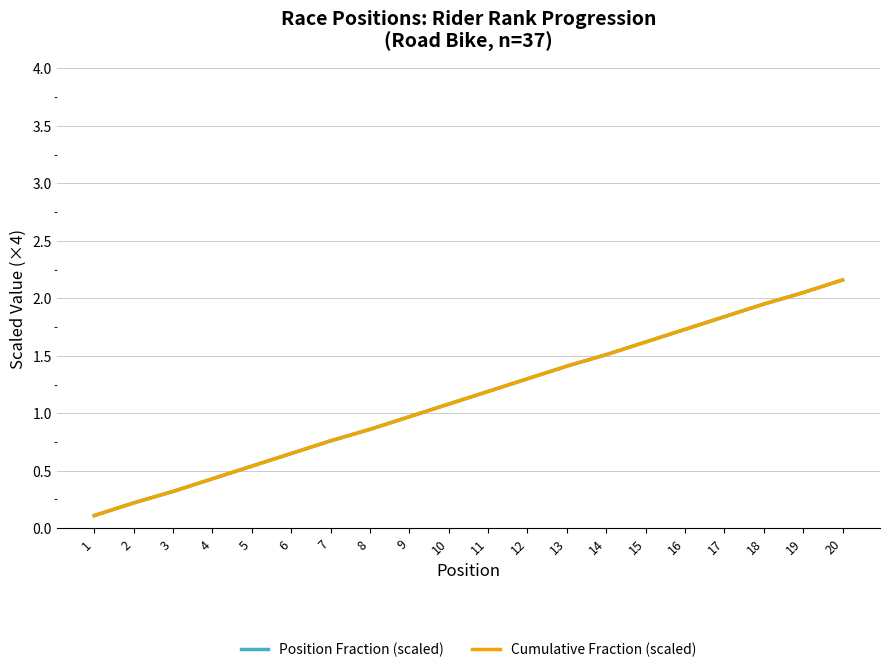

Read the Position Fraction (scaled) value at 16.

1.7